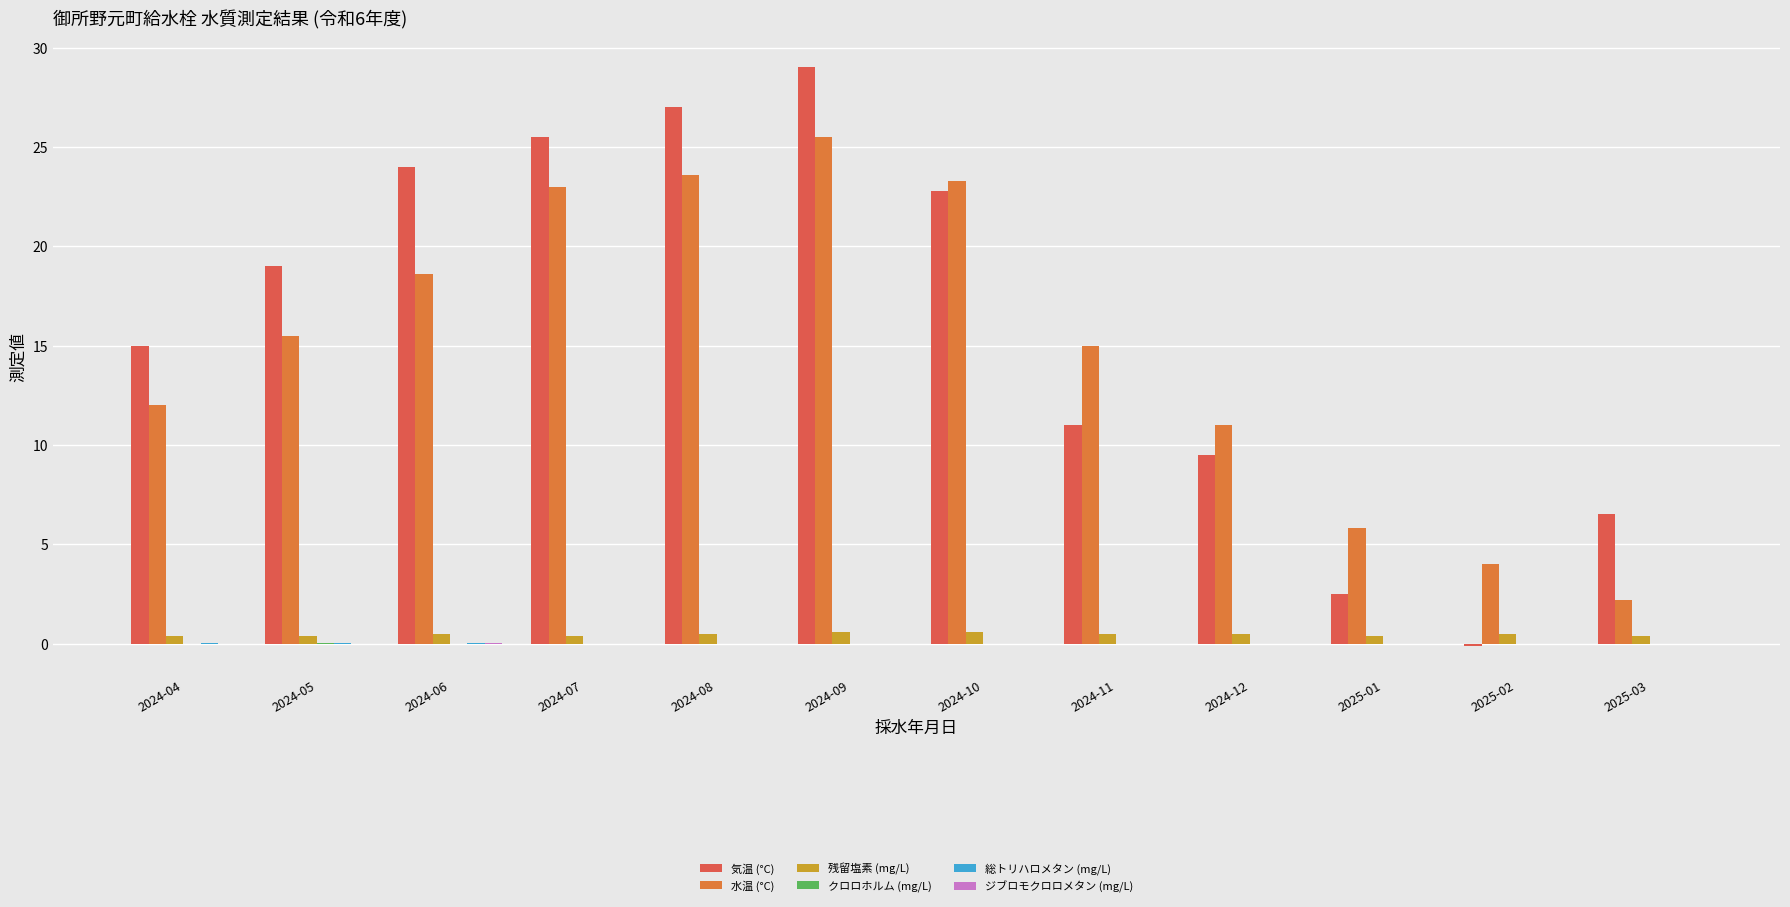

At which category is the sum across all series the highest?

2024-09